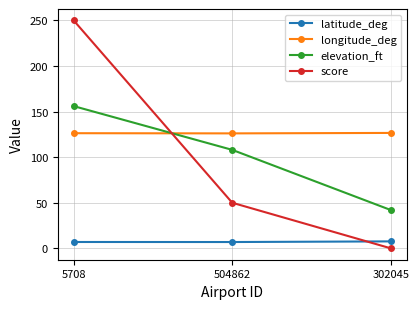

Which series has the widest spread of values?

score